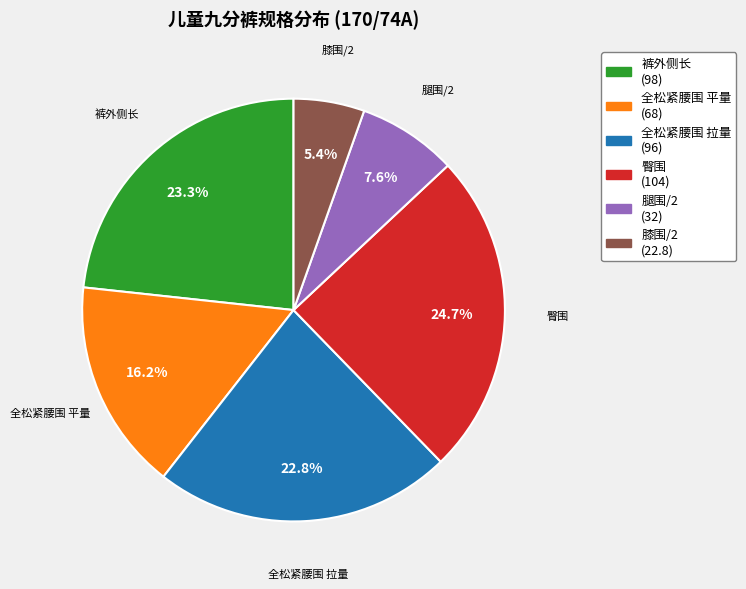

Count the number of slices in the pie.

6